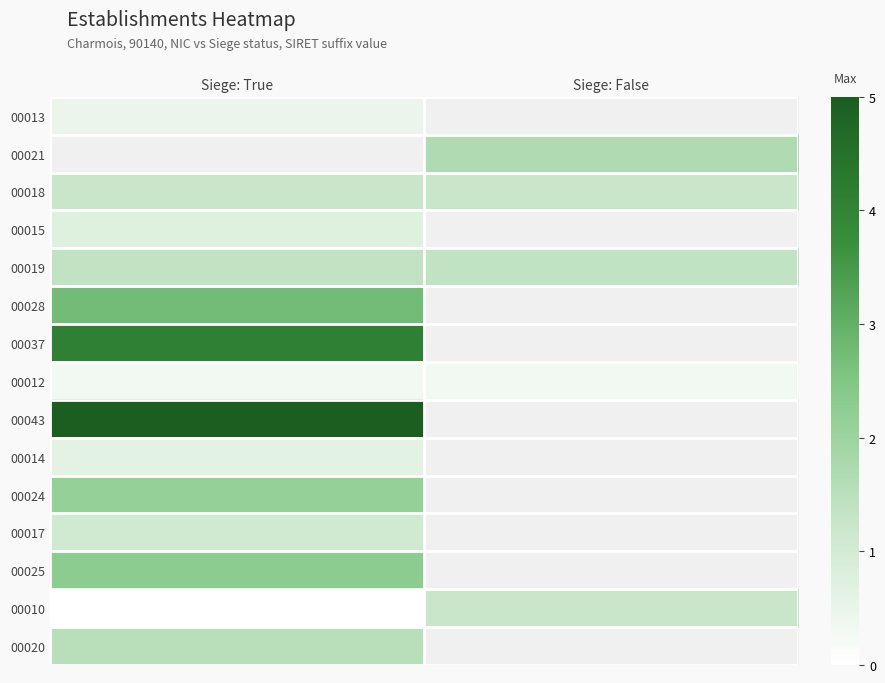

Rank the series by their maximum value, from lowest to highest.

00013, 00021, 00012, 00014, 00015, 00017, 00018, 00010, 00019, 00020, 00024, 00025, 00028, 00037, 00043